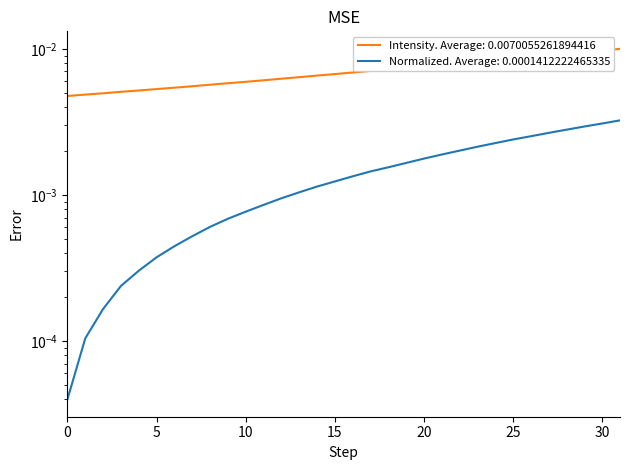

Count the number of categories in the chart.

32